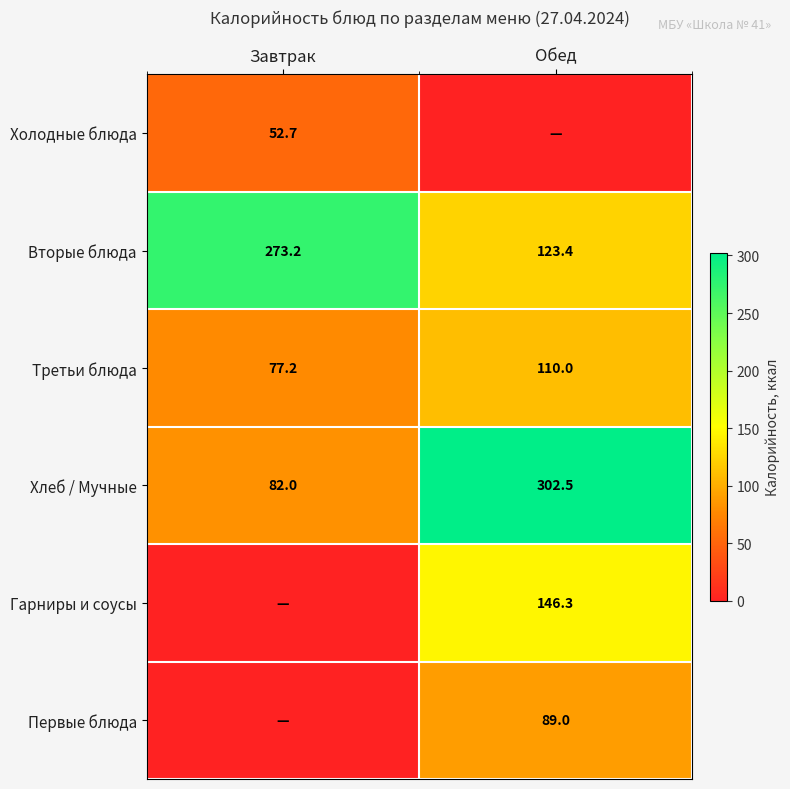

At how many categories does at least one series exceed 258?

2